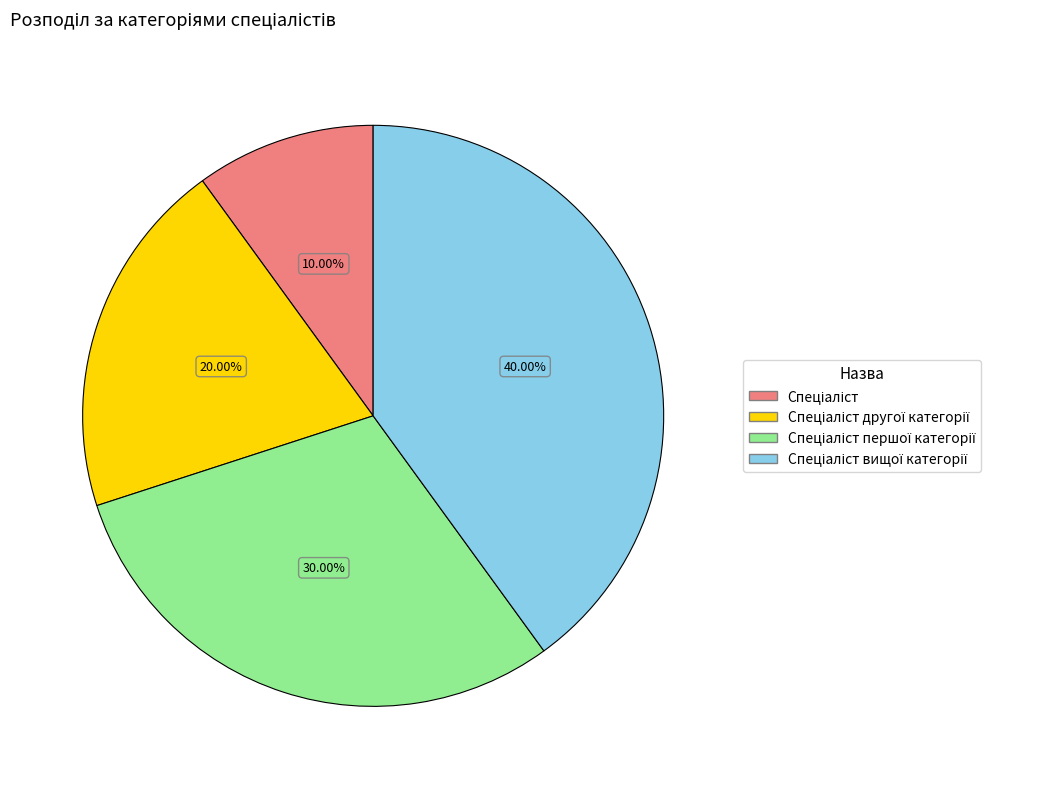

Does any single category account for the majority?

No